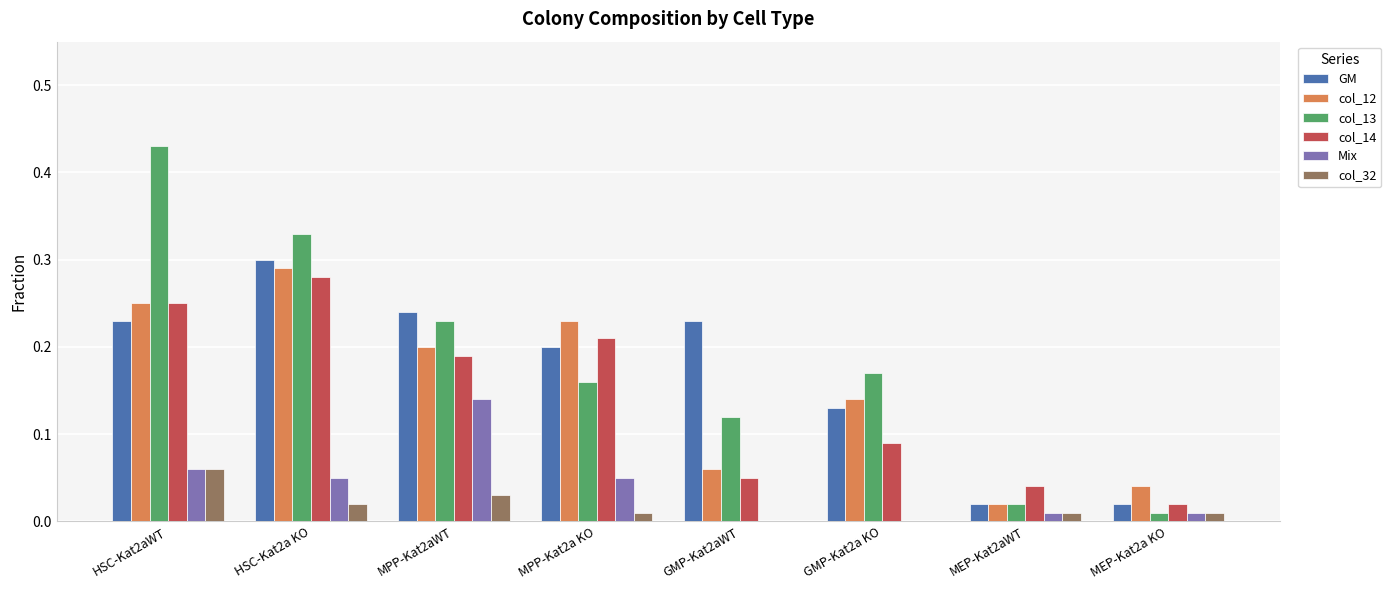

Which series has the largest total across all categories?

col_13